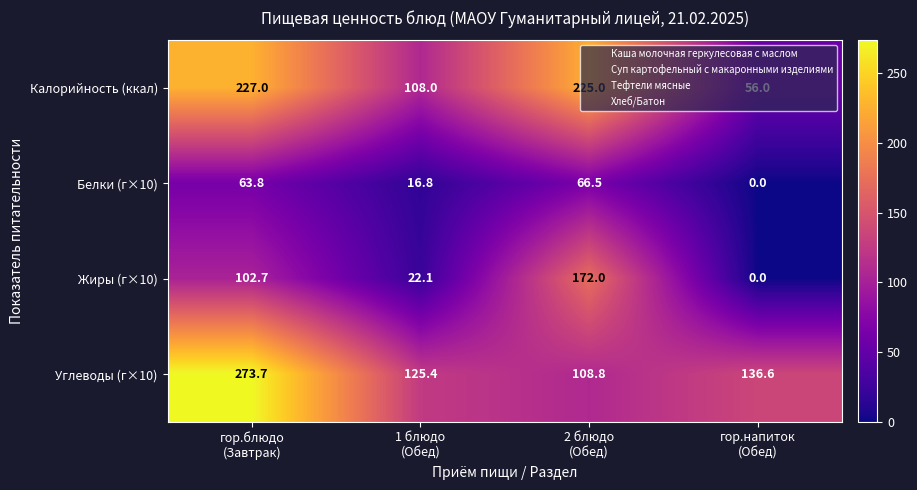

Between гор.блюдо
(Завтрак) and 1 блюдо
(Обед), which series saw the biggest shift?

Углеводы (г×10)